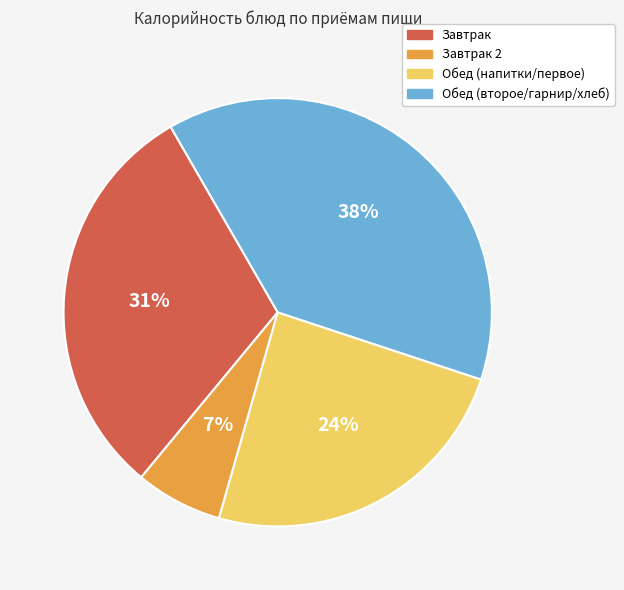

Is there any slice that represents more than half of the pie?

No